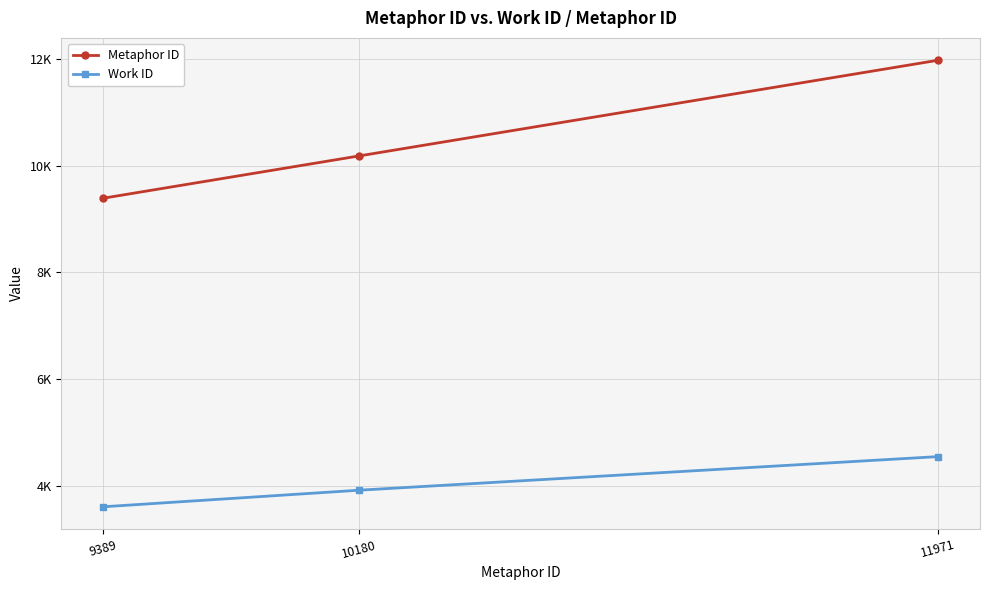

At which label does Metaphor ID reach its minimum?

9389